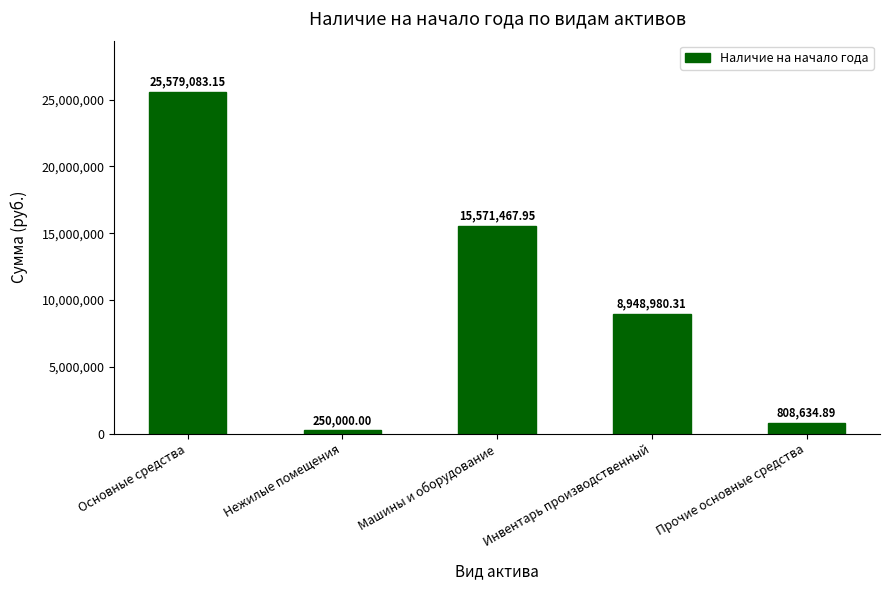

Is it true that the value at Прочие основные средства is 808634.9?

True